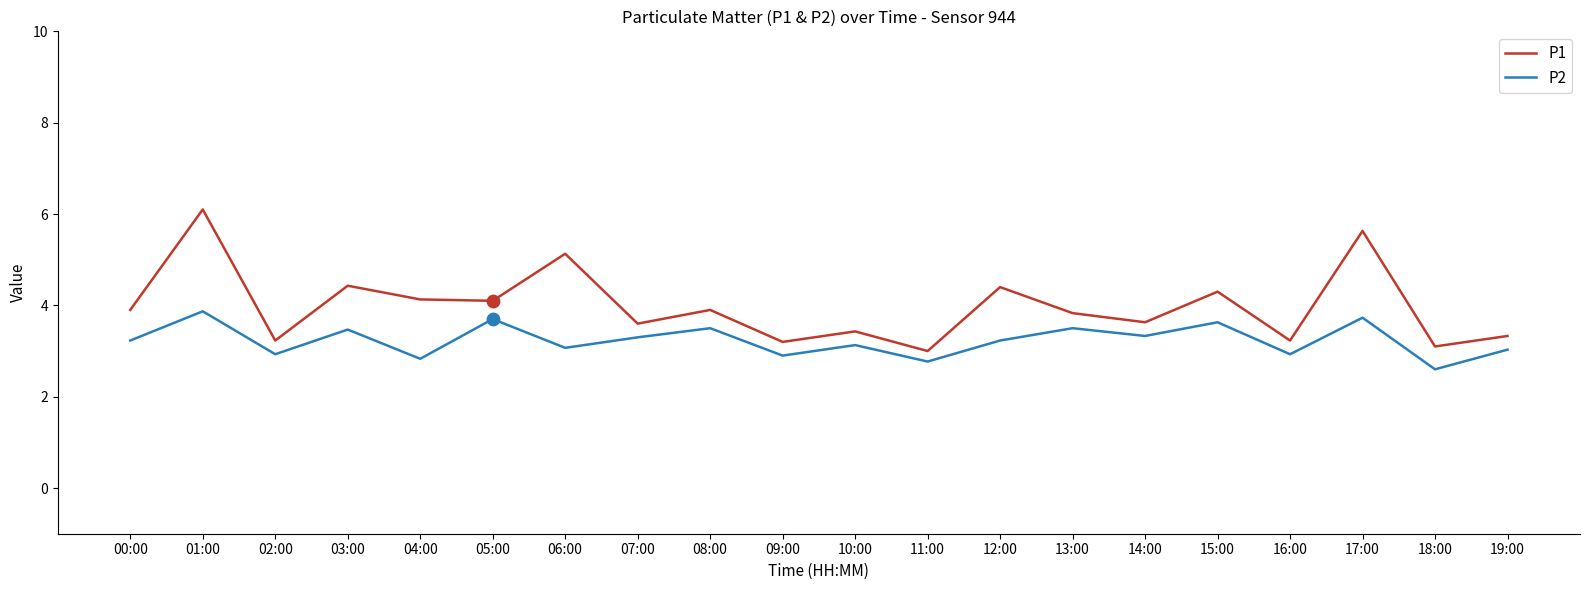

At how many categories does at least one series exceed 4?

8